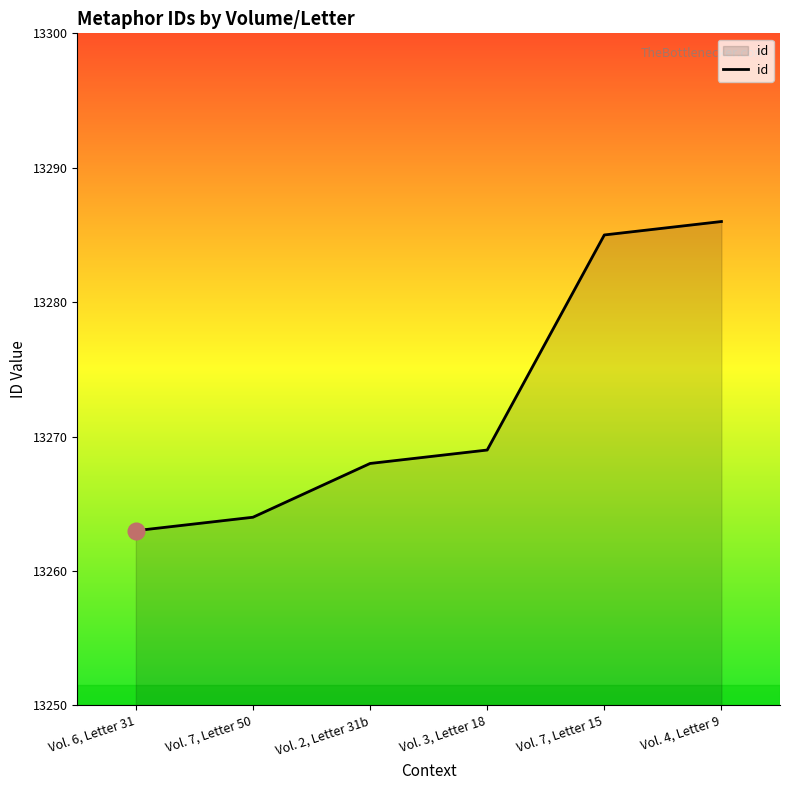

Does the chart display data point markers on the line(s)?

No